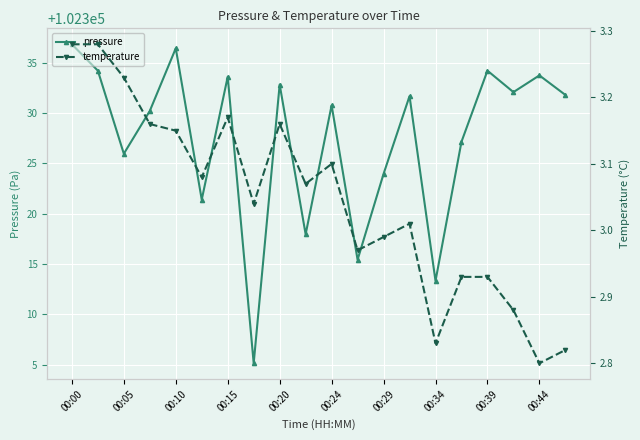

The value of pressure at 00:10 is 180844.8. True or false?

False